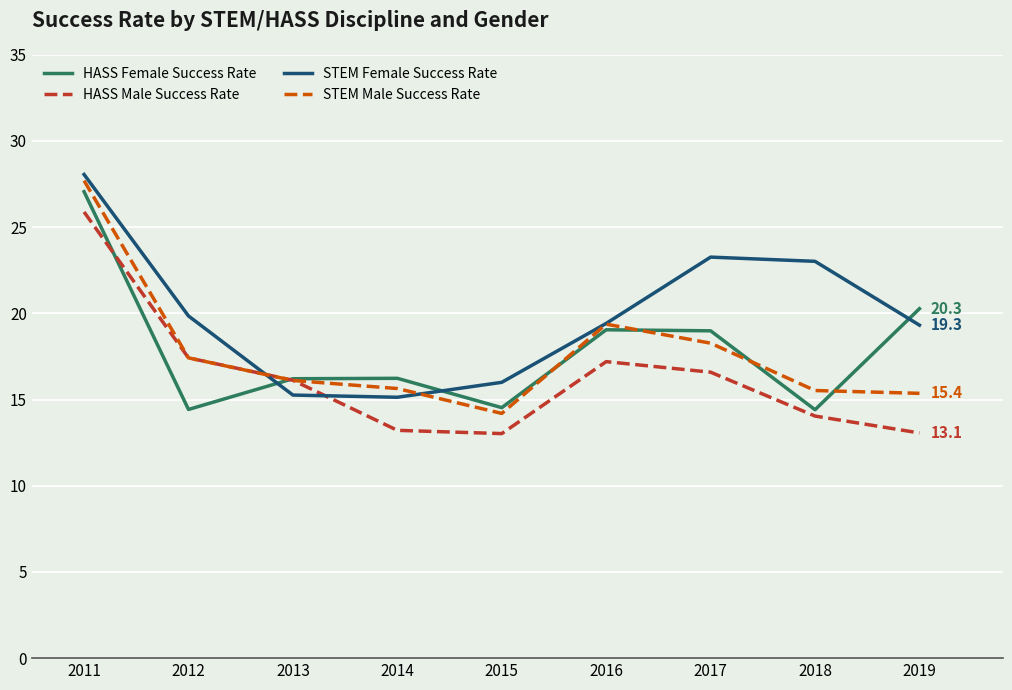

Where do STEM Female Success Rate and HASS Female Success Rate first cross each other?

2012 and 2013